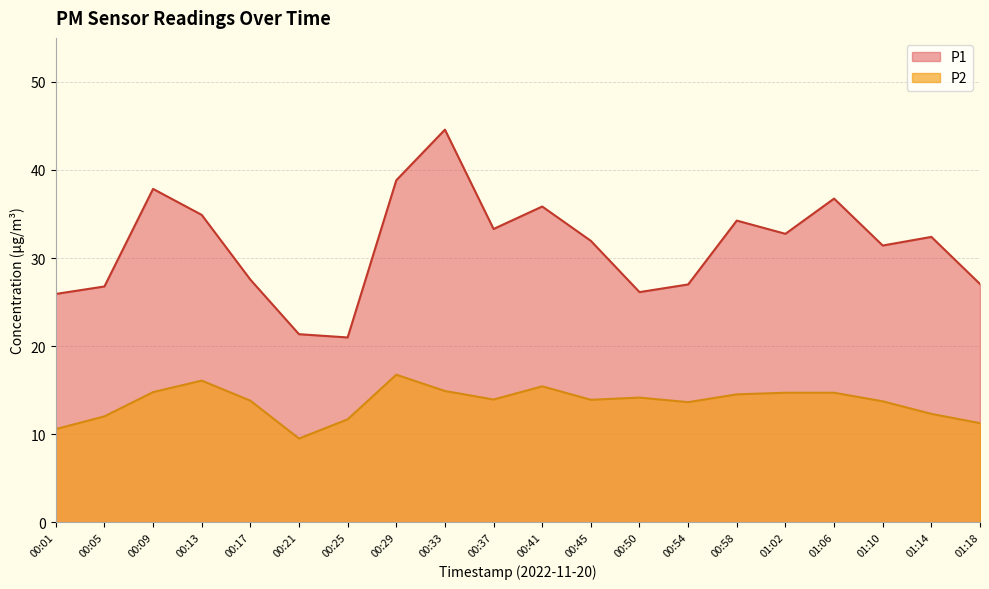

The P2 series shows 8.3 at 00:13. True or false?

False